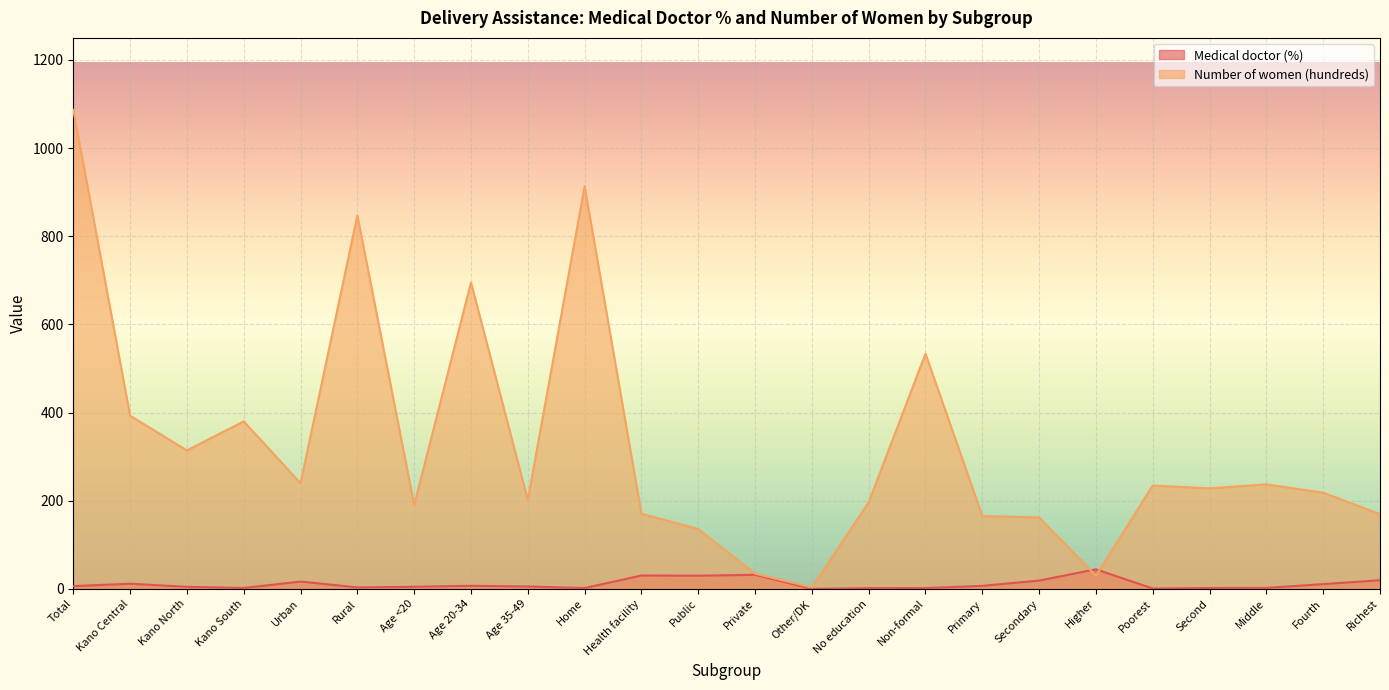

How many lines are shown in the chart?

2